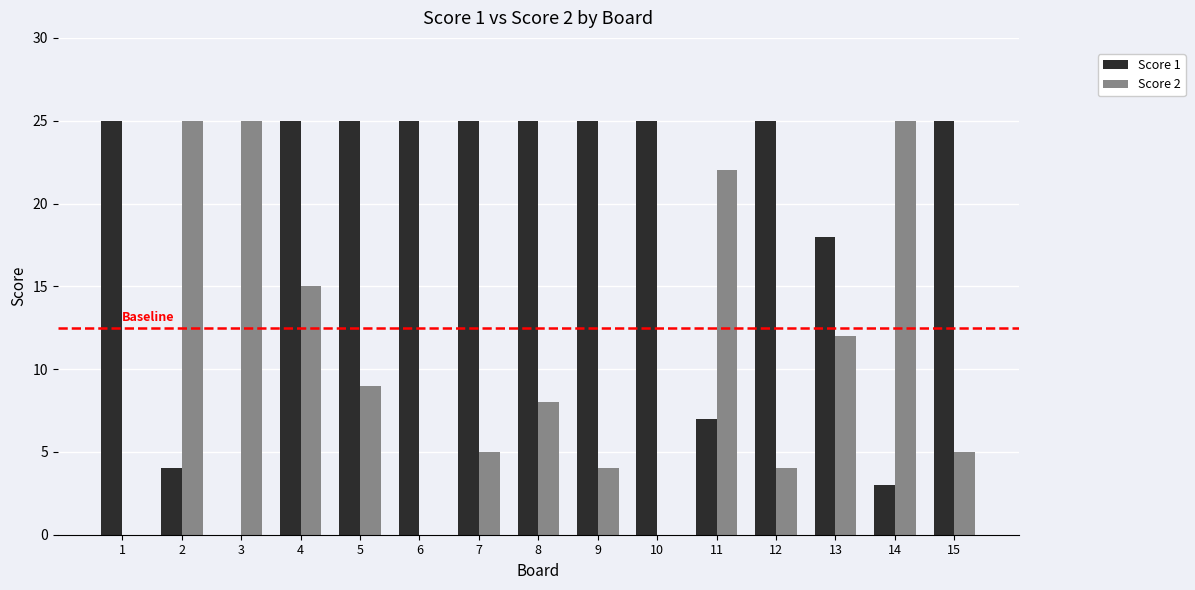

Reading left to right, list all the values displayed in this chart.

Score 1: 1=25	2=4	3=0	4=25	5=25	6=25	7=25	8=25	9=25	10=25	11=7	12=25	13=18	14=3	15=25
Score 2: 1=0	2=25	3=25	4=15	5=9	6=0	7=5	8=8	9=4	10=0	11=22	12=4	13=12	14=25	15=5